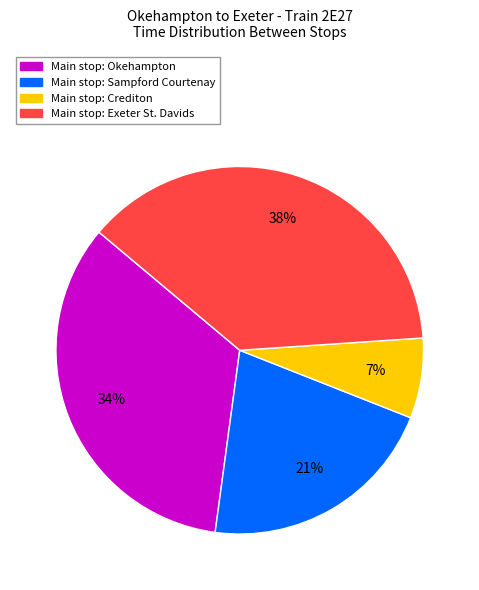

Does any single category account for the majority?

No